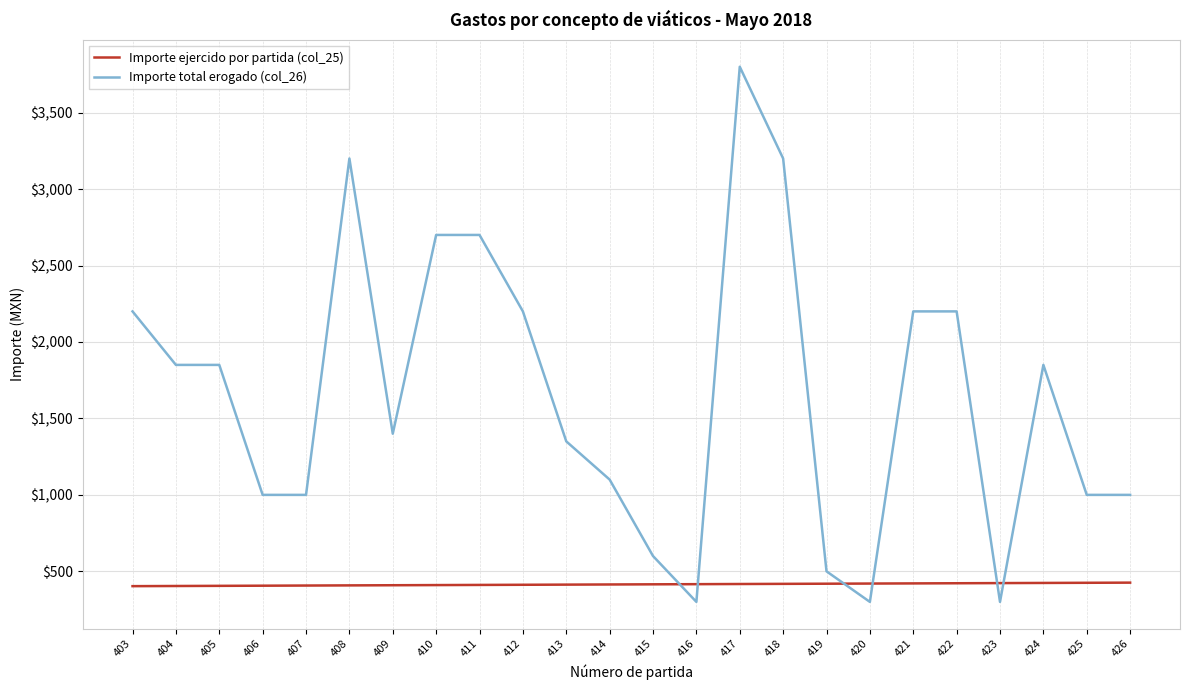

Which series changed the most between 403 and 414?

Importe total erogado (col_26)